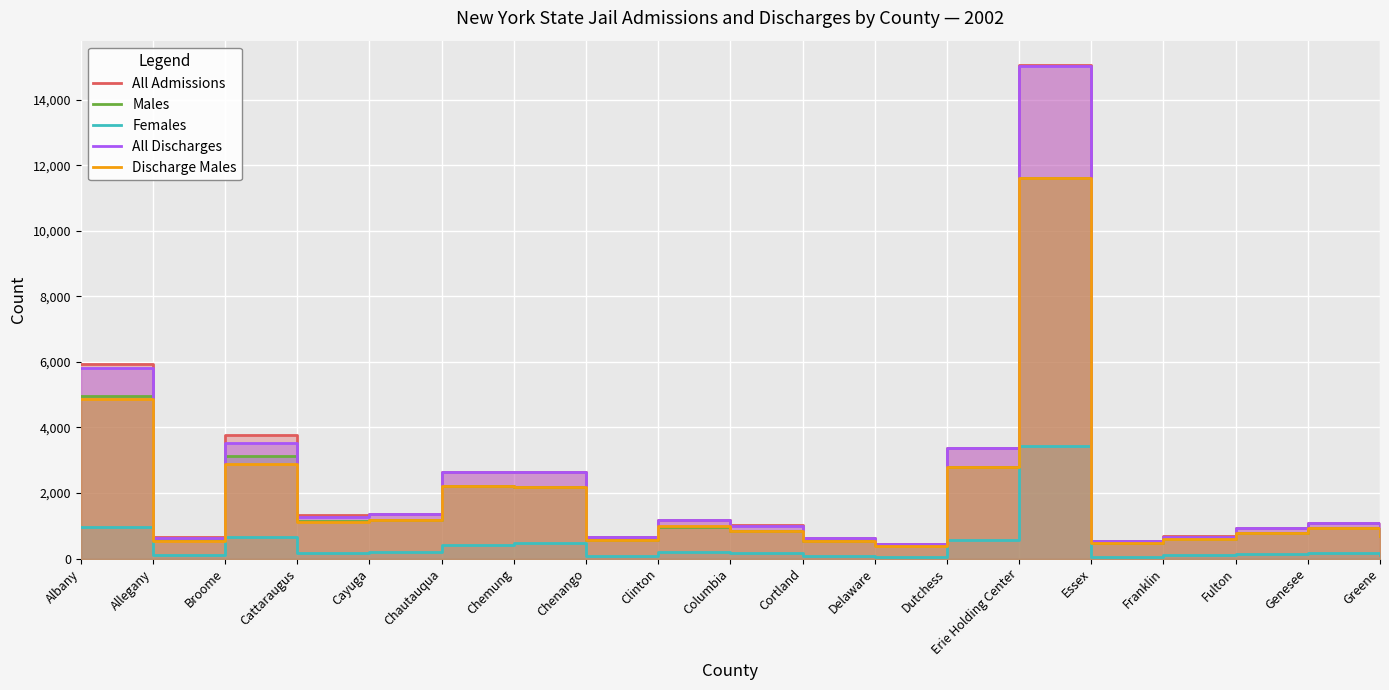

The value of All Admissions at Clinton is 1170. True or false?

True